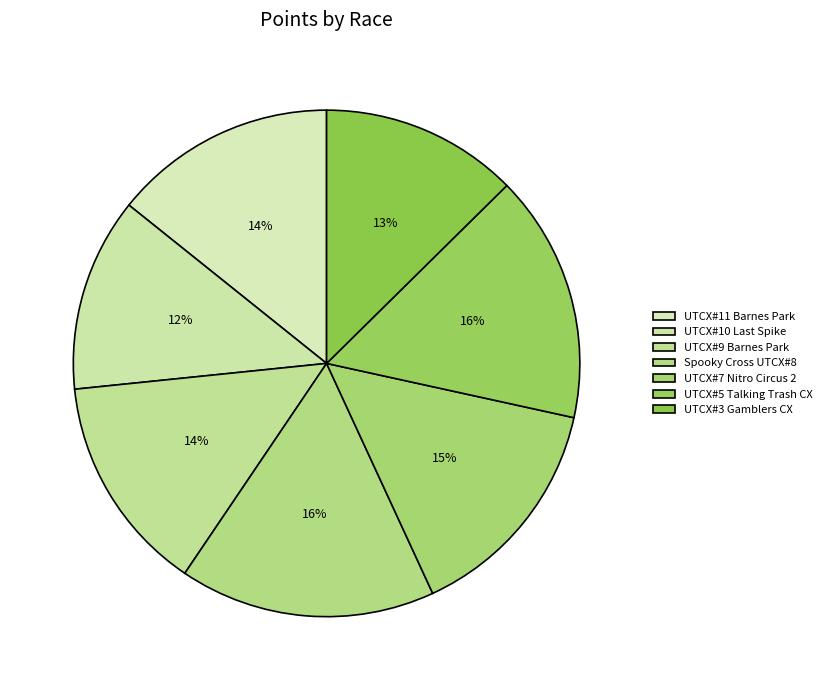

Count the number of slices in the pie.

7